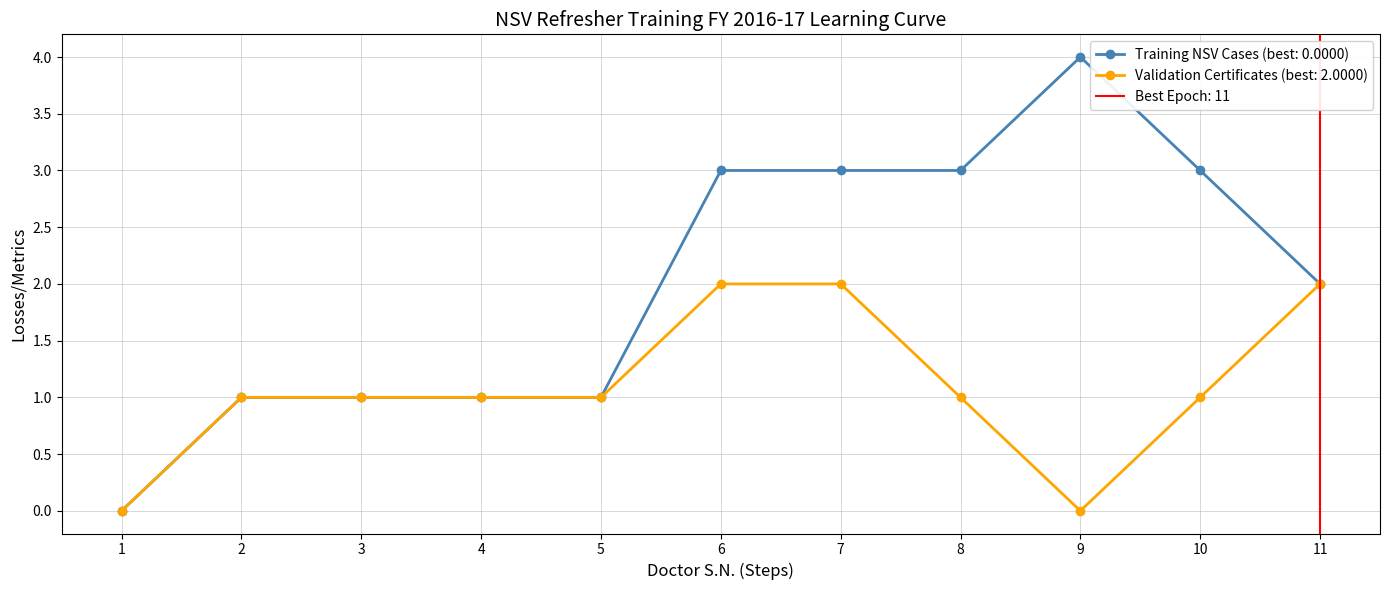

Which series has the largest total across all categories?

Number of NSV Cases